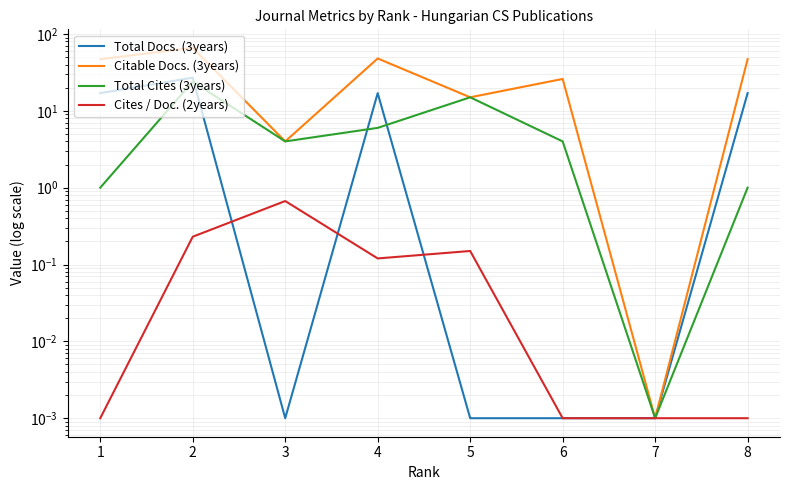

True or false: Total Cites (3years) has more than 0 interior local peaks.

True